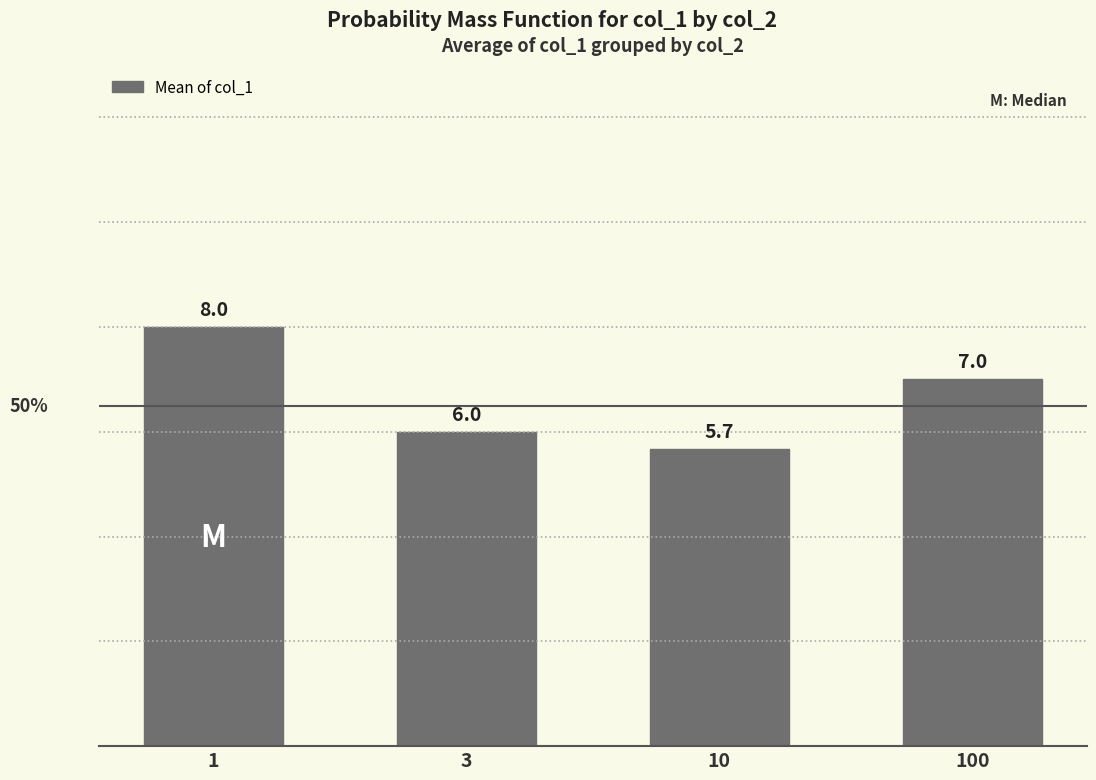

What is the change in value from 1 to 100?

-1.0